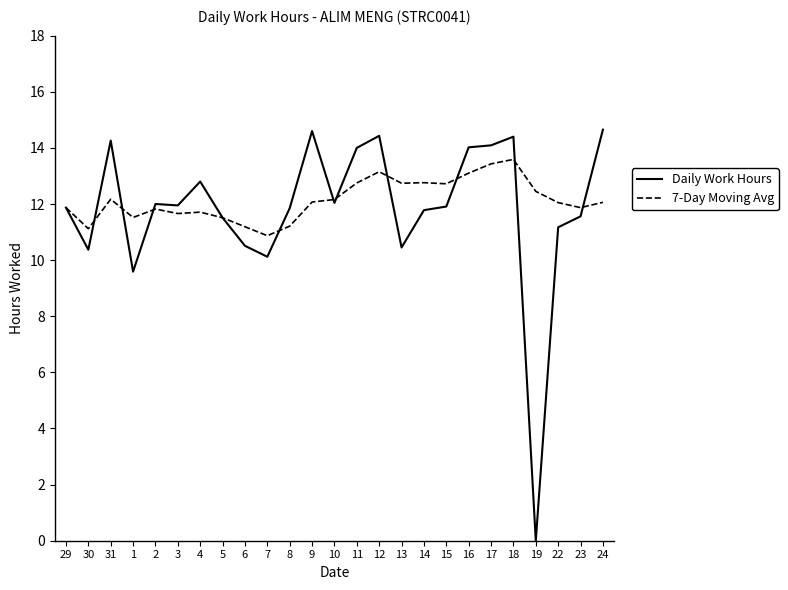

What position from the left is 16?

19